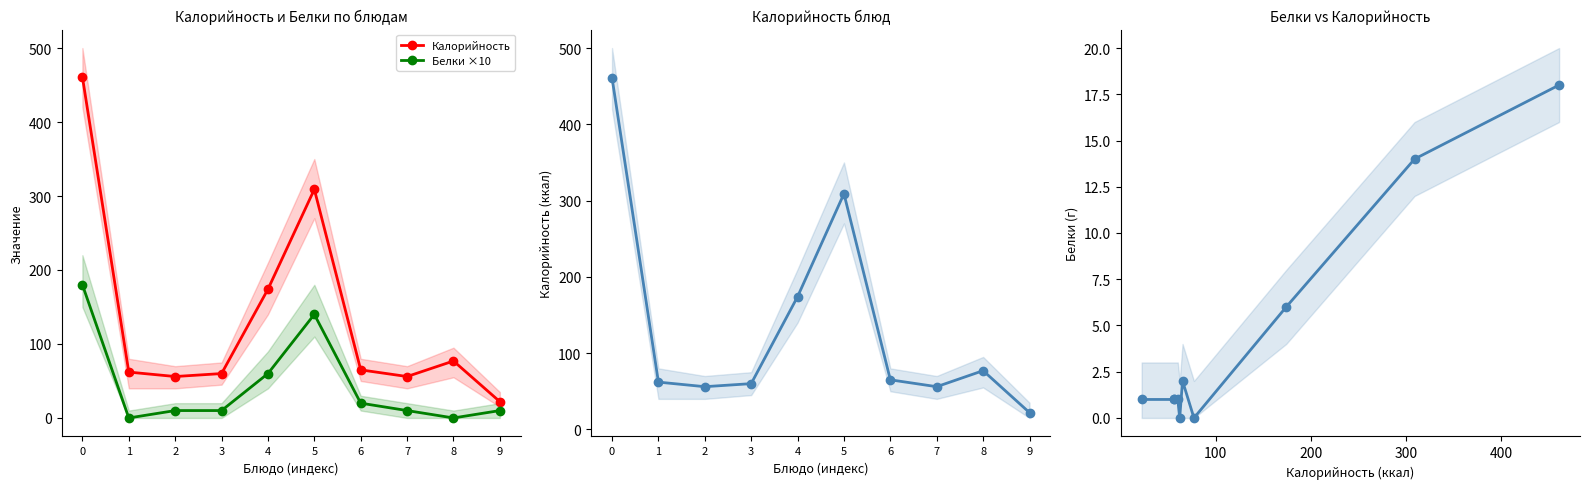

How many positive values does the Белки ×10 series have?

8